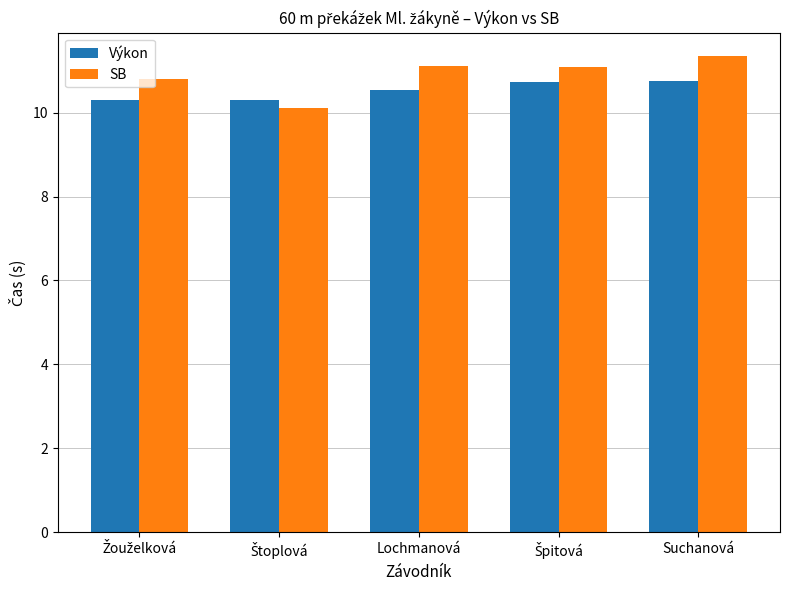

What is the label of the 3rd bar from the right?

Lochmanová